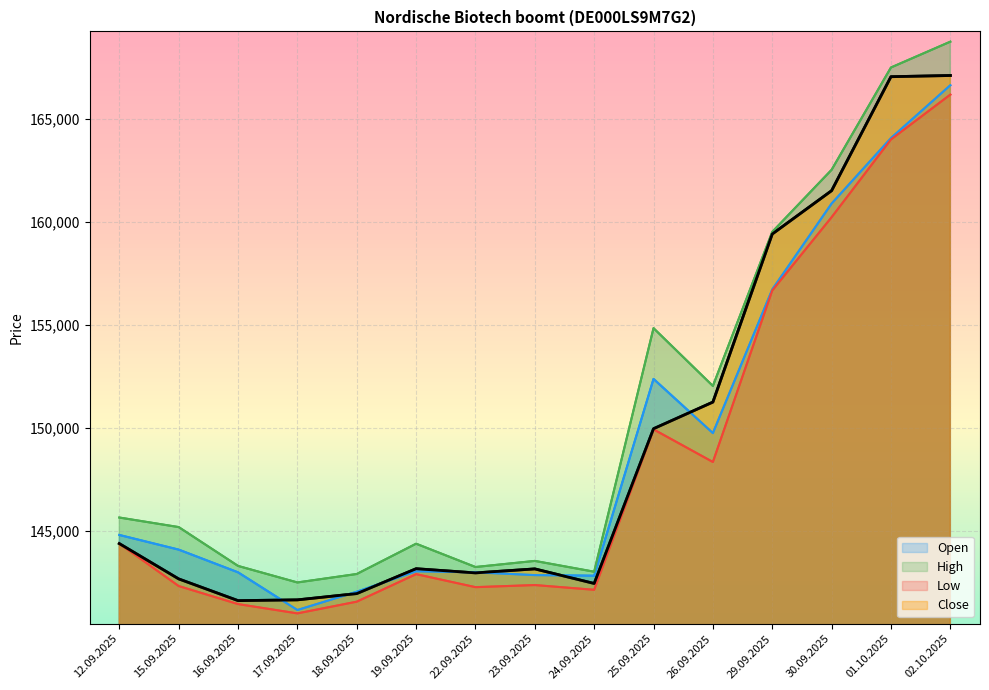

Count the number of data series in this chart.

4